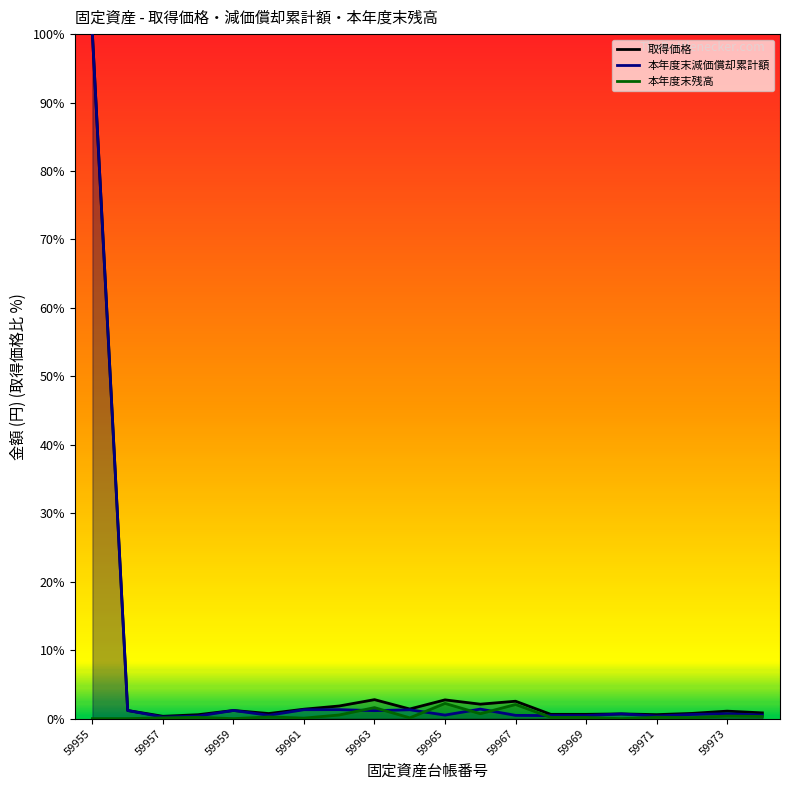

Reading right to left, transcribe all the data shown in this chart.

取得価格: 59974=0.8	59973=1.1	59972=0.8	59971=0.6	59970=0.7	59969=0.6	59968=0.6	59967=2.5	59966=2.1	59965=2.7	59964=1.4	59963=2.8	59962=1.8	59961=1.4	59960=0.7	59959=1.2	59958=0.6	59957=0.3	59956=1.2	59955=100.0
本年度末残高: 59974=0.3	59973=0.4	59972=0.2	59971=0.2	59970=0.0	59969=0.2	59968=0.2	59967=2.1	59966=0.7	59965=2.2	59964=0.1	59963=1.6	59962=0.5	59961=0.1	59960=0.3	59959=0.0	59958=0.2	59957=0.1	59956=0.0	59955=0.0
本年度末減価償却累計額: 59974=0.5	59973=0.7	59972=0.6	59971=0.4	59970=0.7	59969=0.4	59968=0.4	59967=0.5	59966=1.4	59965=0.5	59964=1.3	59963=1.2	59962=1.3	59961=1.3	59960=0.5	59959=1.2	59958=0.4	59957=0.2	59956=1.2	59955=100.0